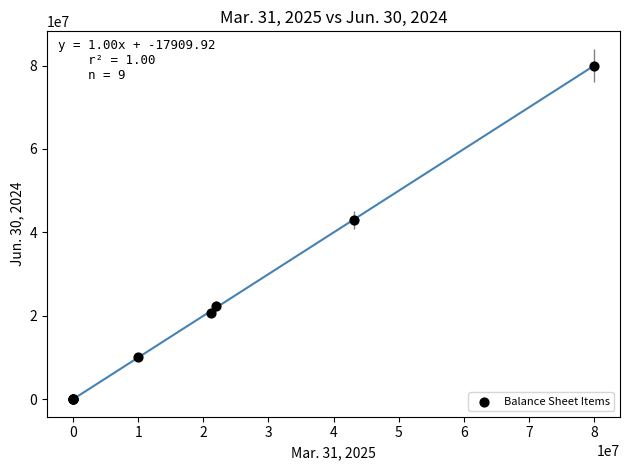

What Y value in the scatter plot is closest to 40000000?

43042000.0